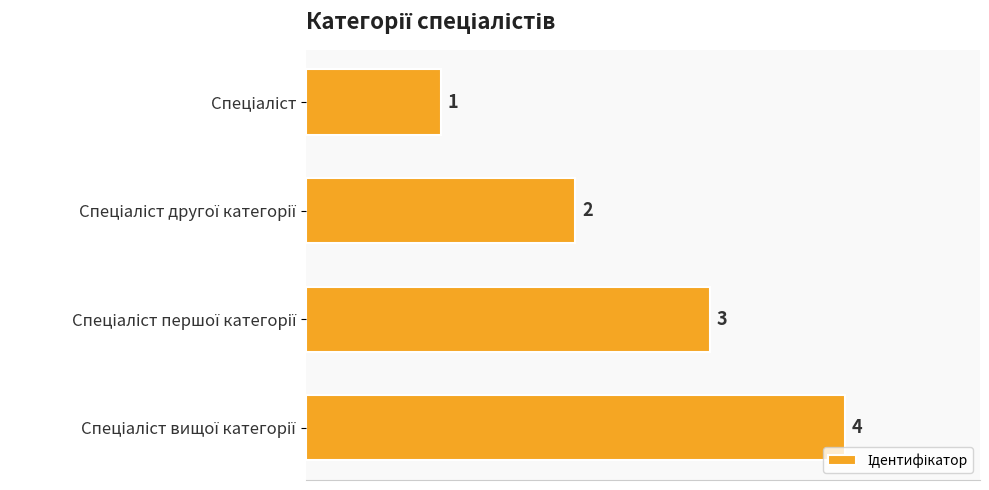

How many values are between 2 and 4?

3